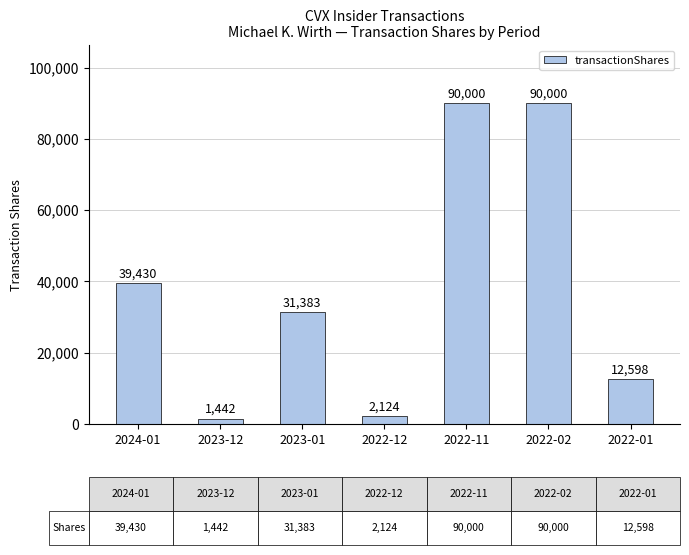

True or false: the data shows 12760 at 2023-01.

False